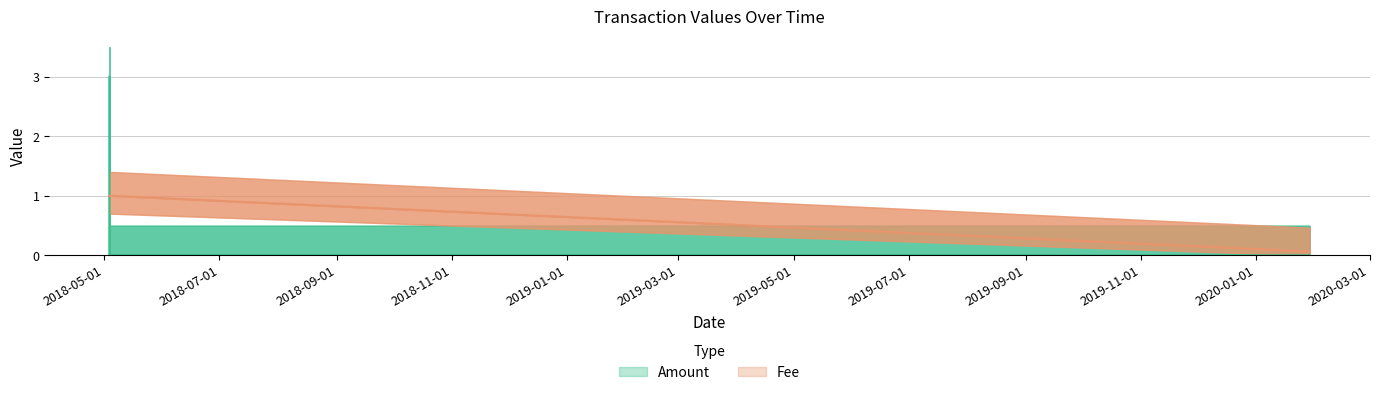

At 2018-05-03 15:37:14, list the series in order from largest to smallest.

Fee, Amount